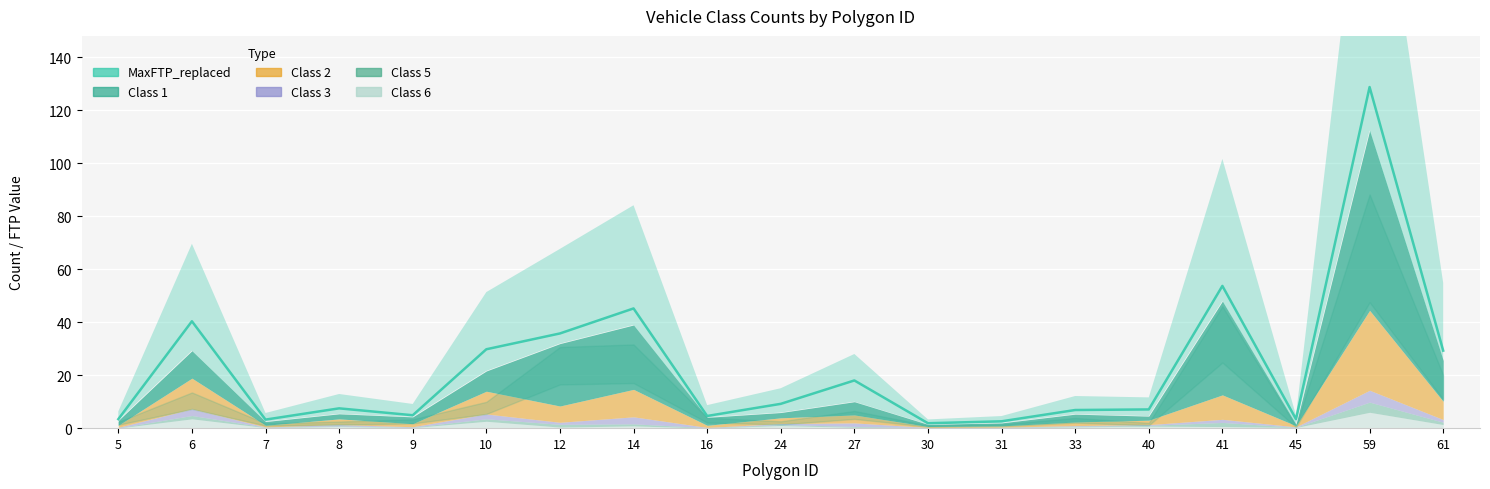

What is the maximum value shown in the chart?

128.8